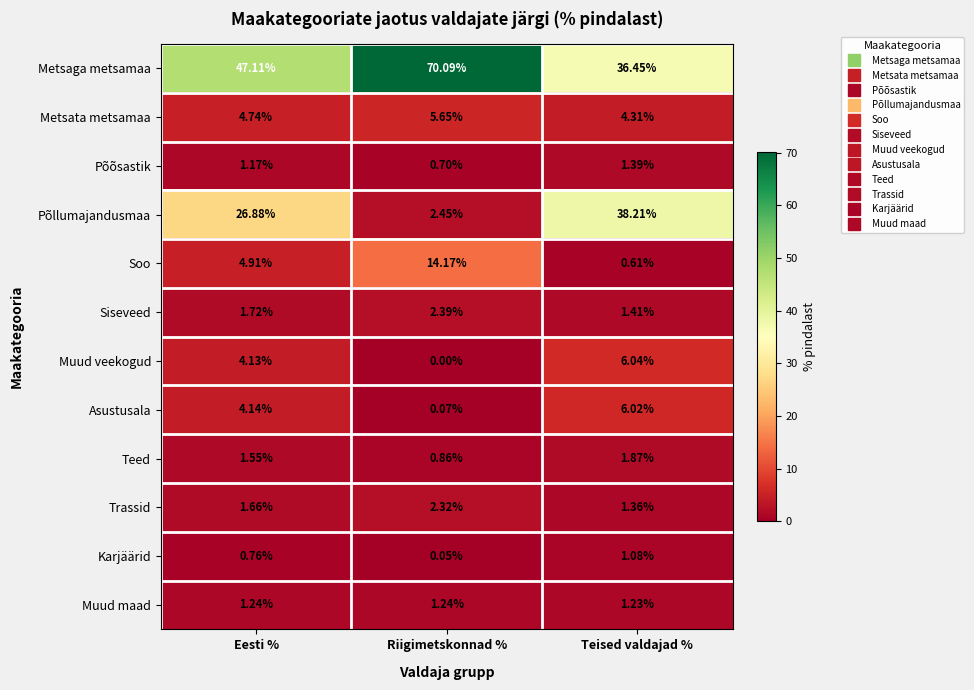

Which label corresponds to the smallest value in the chart?

Riigimetskonnad %